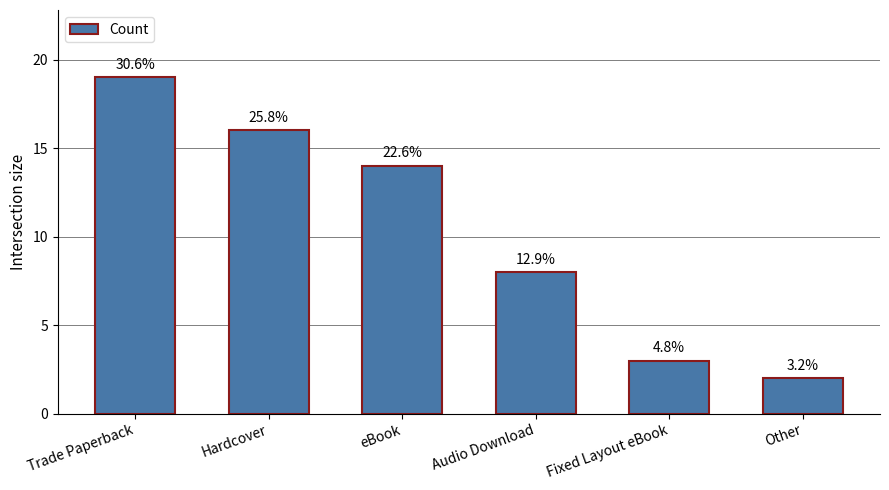

What is the ratio of the value at Trade Paperback to the value at Fixed Layout eBook?

6.3